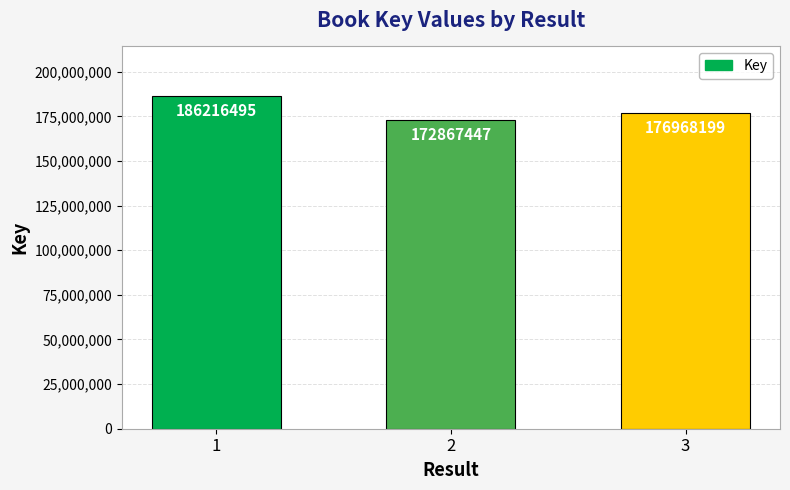

Approximately how many times larger is the value at 3 compared to 1?

1.0